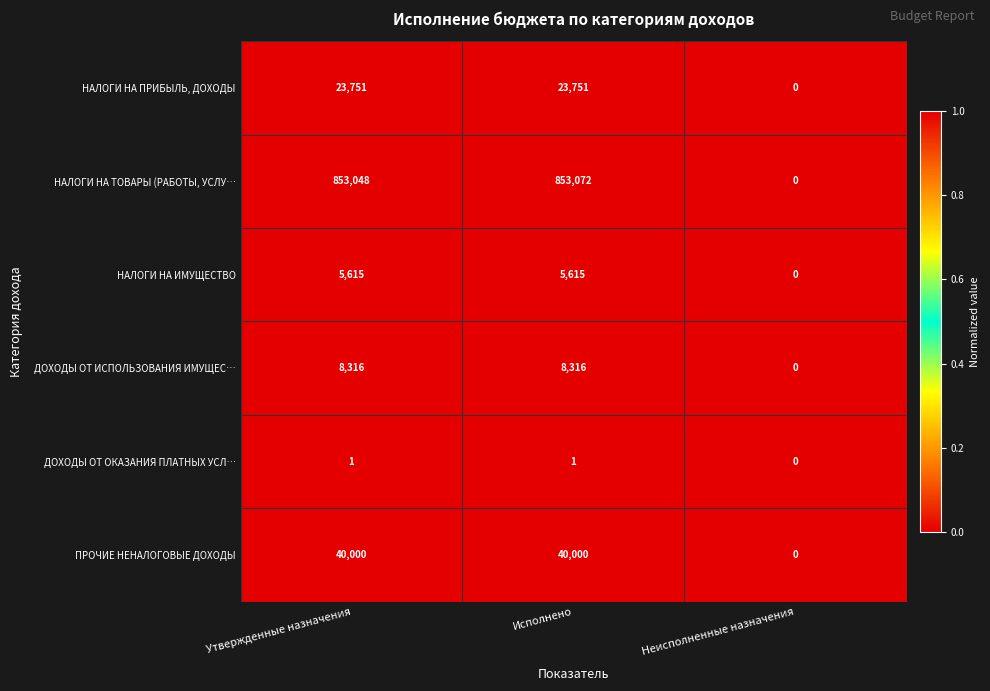

Rank the series by their maximum value, from highest to lowest.

НАЛОГИ НА ТОВАРЫ (РАБОТЫ, УСЛУ…, ПРОЧИЕ НЕНАЛОГОВЫЕ ДОХОДЫ, НАЛОГИ НА ПРИБЫЛЬ, ДОХОДЫ, ДОХОДЫ ОТ ИСПОЛЬЗОВАНИЯ ИМУЩЕС…, НАЛОГИ НА ИМУЩЕСТВО, ДОХОДЫ ОТ ОКАЗАНИЯ ПЛАТНЫХ УСЛ…